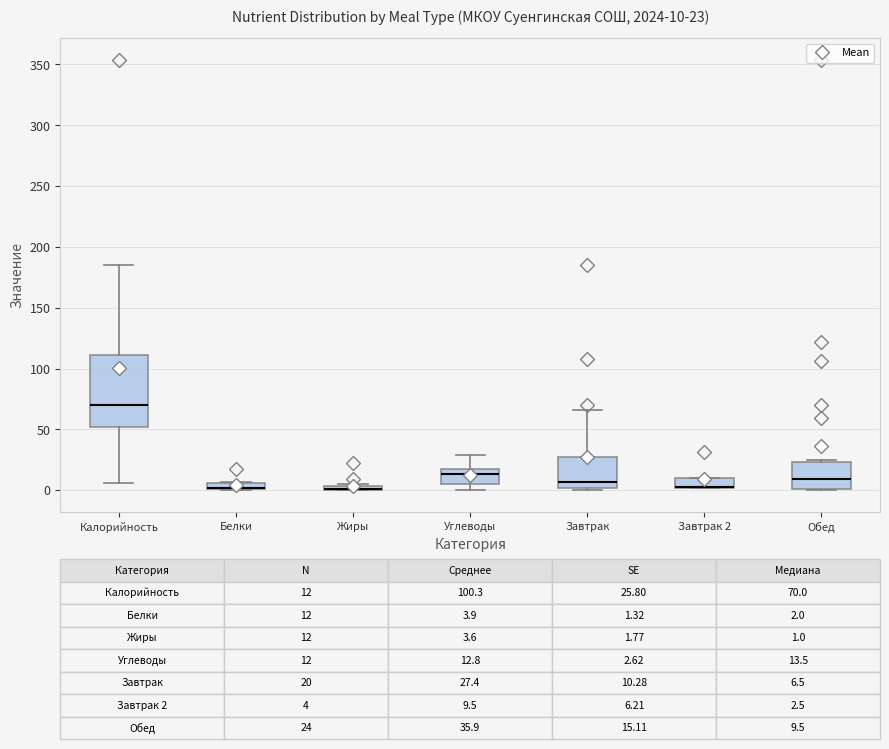

Comparing the boxes themselves (not the whiskers), which one is the tallest?

Калорийность